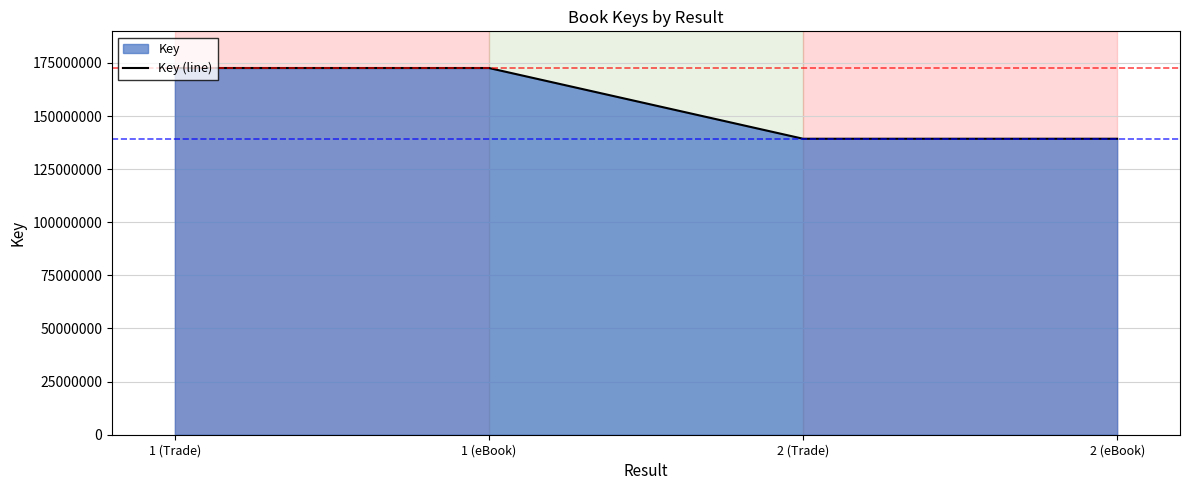

Rank the categories by value from lowest to highest.

2 (Trade), 2 (eBook), 1 (Trade), 1 (eBook)